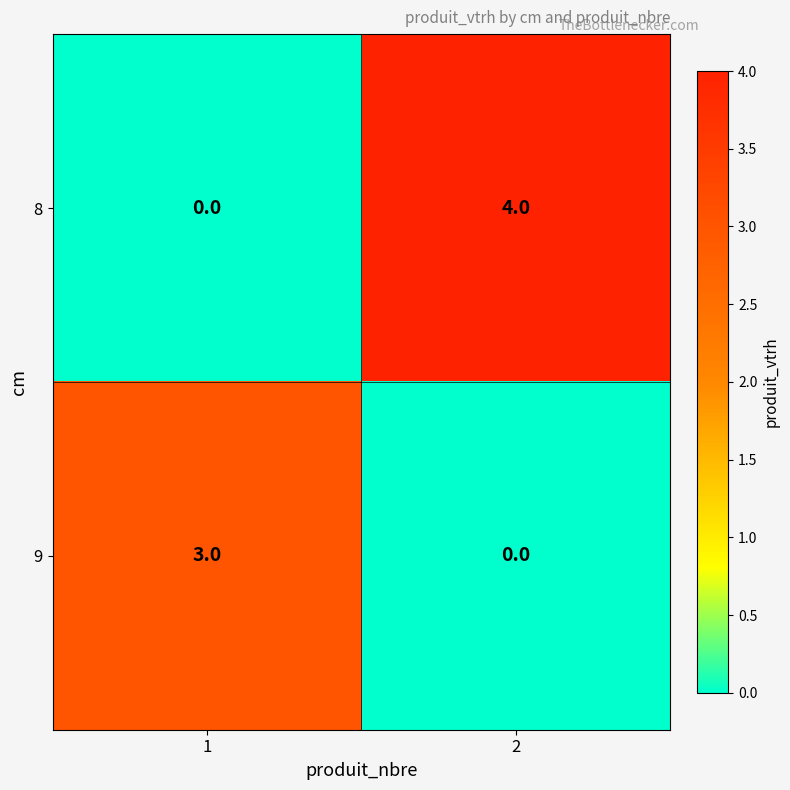

Between 1 and 2, which series saw the biggest shift?

8